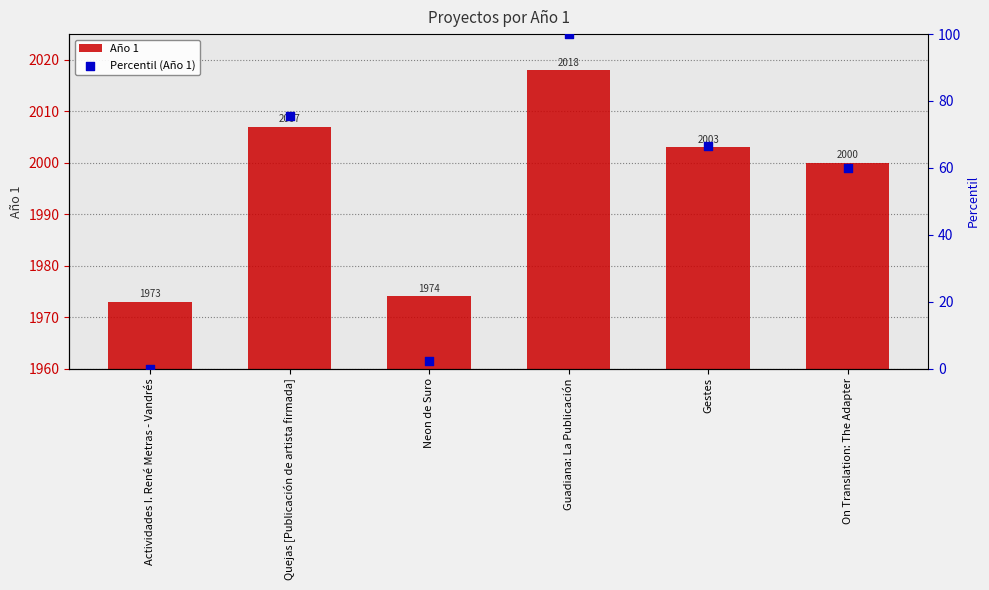

At how many categories does at least one series exceed 642?

6